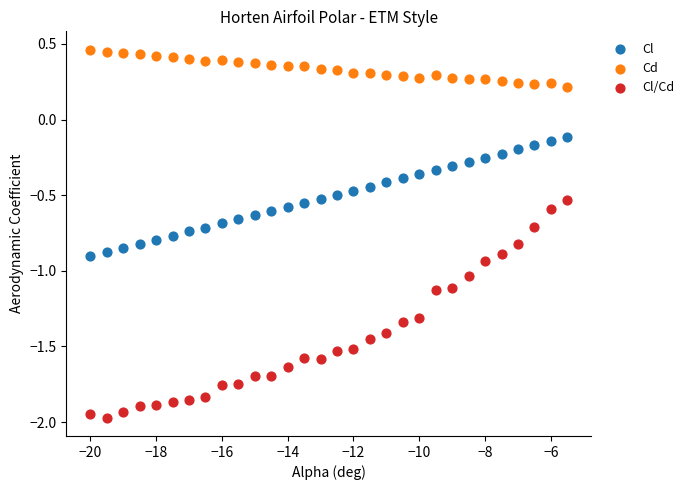

What are all the series names shown in the legend?

Cl, Cd, Cl/Cd